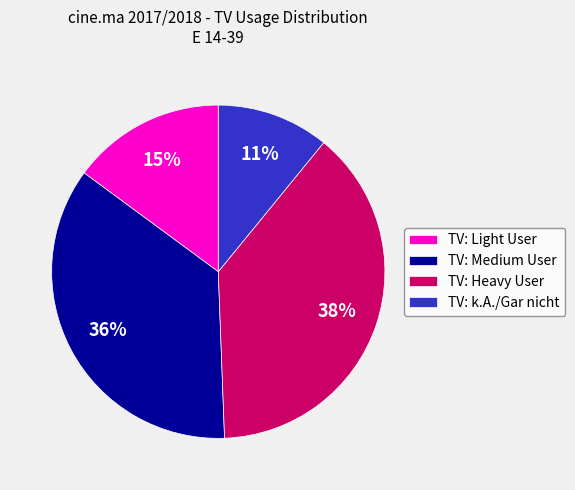

Rank the categories by value from highest to lowest.

TV: Heavy User, TV: Medium User, TV: Light User, TV: k.A./Gar nicht